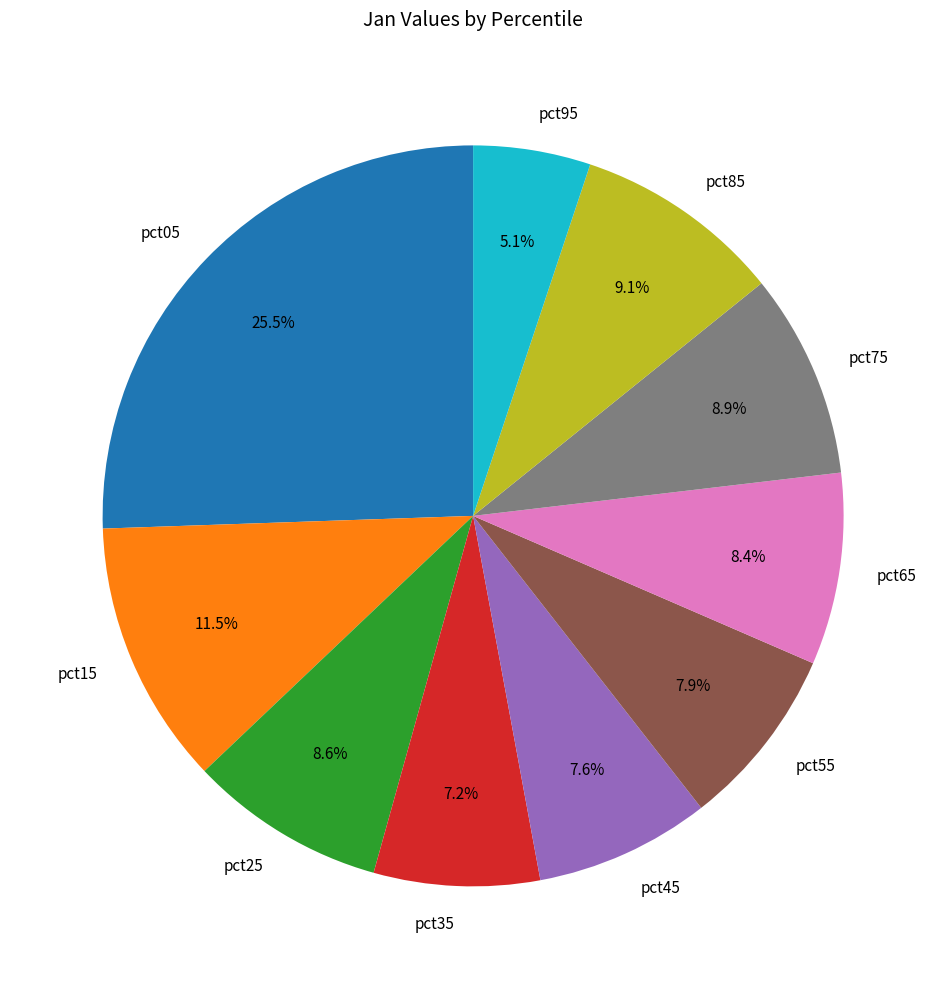

What percentage is the pct85 slice, to the nearest percent?

9%